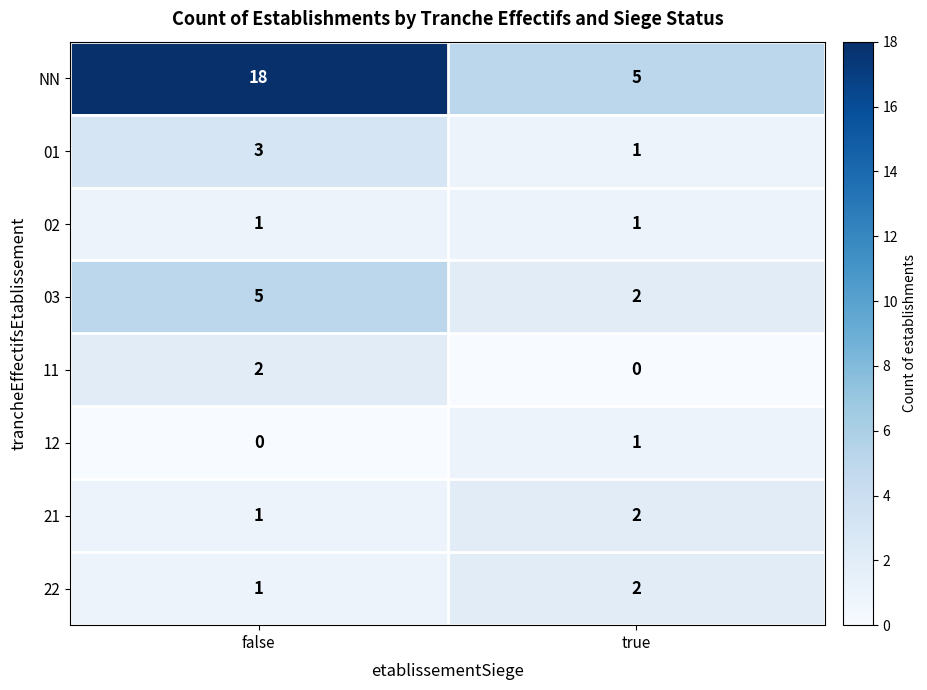

True or false: 03 has a value of 1 at false.

False